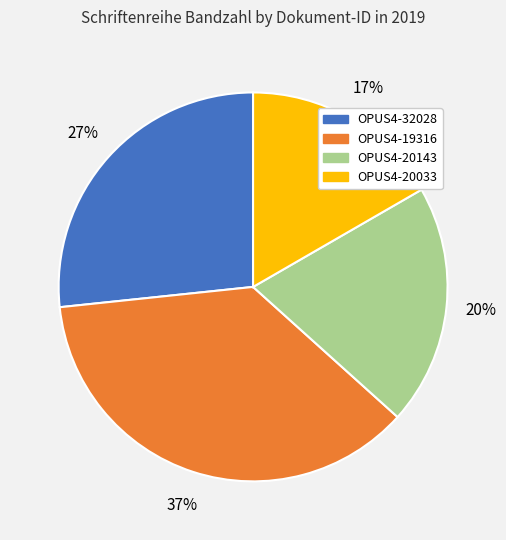

Rank the categories by value from highest to lowest.

OPUS4-19316, OPUS4-32028, OPUS4-20143, OPUS4-20033